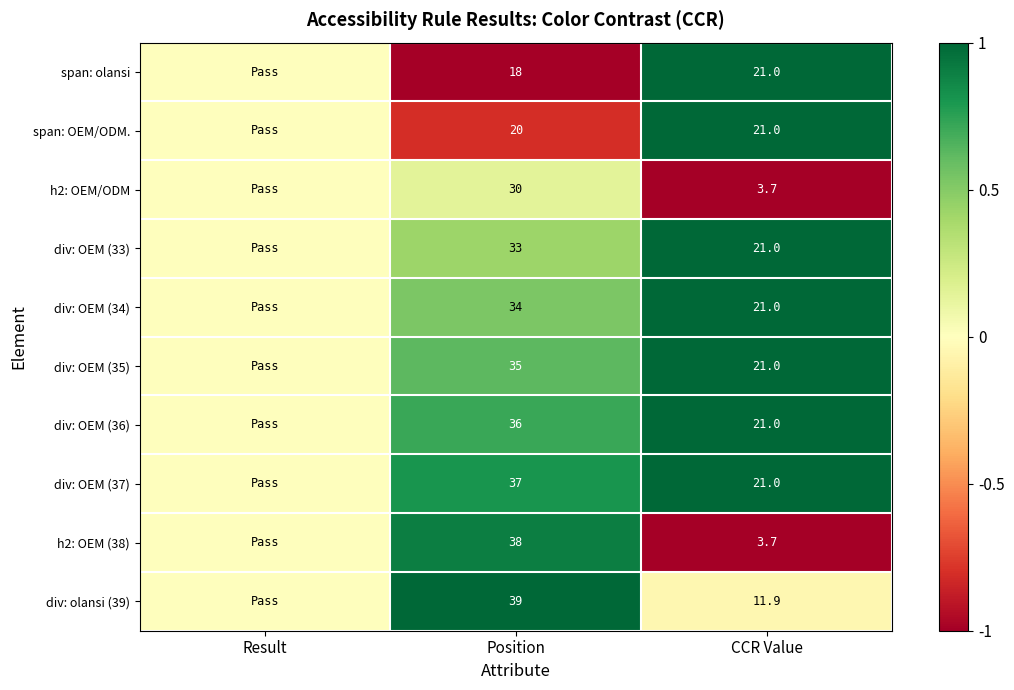

Which series changed the most between Position and CCR Value?

h2: OEM (38)